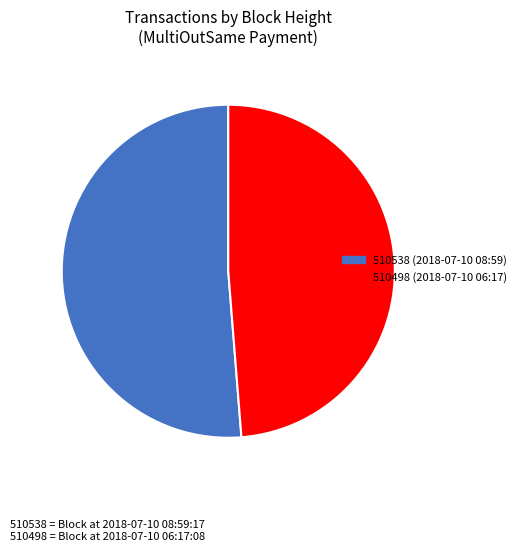

Does 510538 represent more than half of the total?

Yes